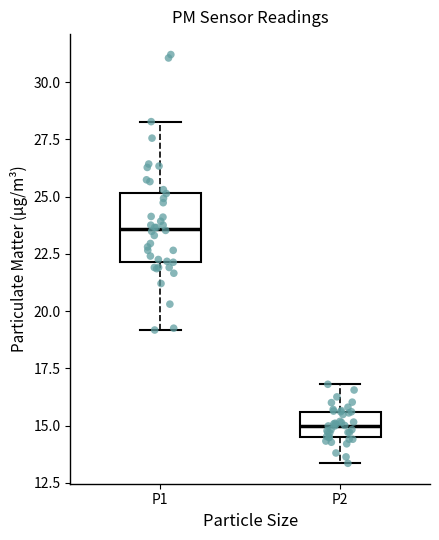

Reading left to right, read every box against the y-axis: the position of its median line, the range the box covers, and the ends of its whiskers. The values are not printed on the chart, so give them approximately, as read against the axis.

P1: median 23.5, box 22.0 to 25.0, whiskers 19.0 to 28.5
P2: median 15.0, box 14.5 to 15.5, whiskers 13.5 to 17.0